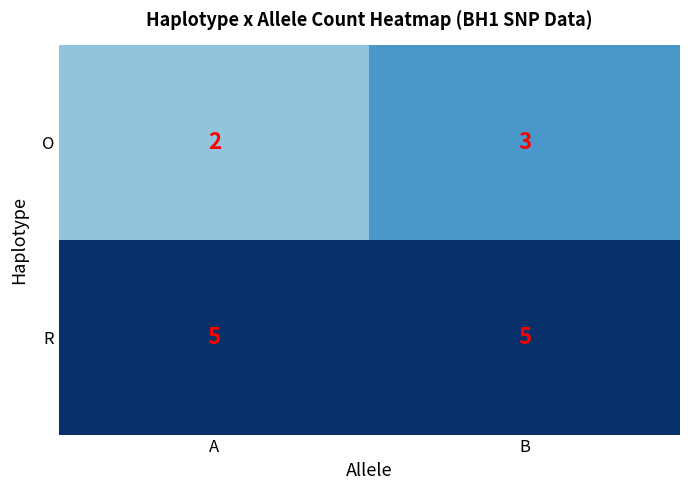

What is the sum of the O values at B and A?

5